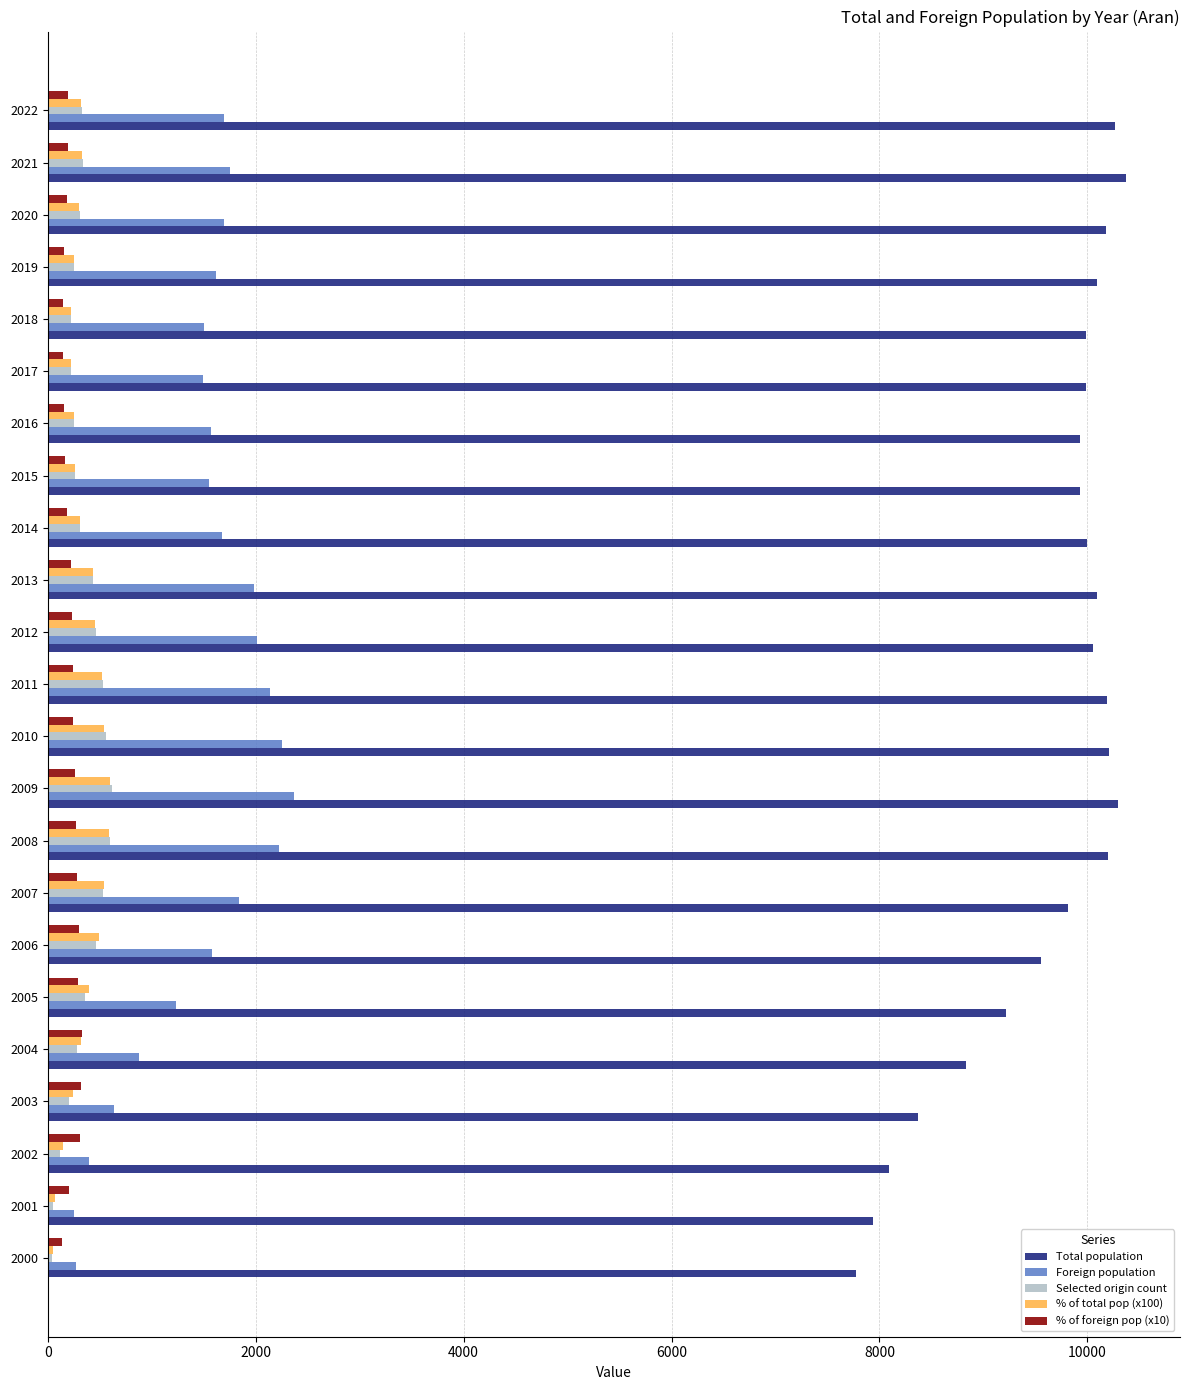

Between 2001 and 2020, which series saw the biggest shift?

Total population